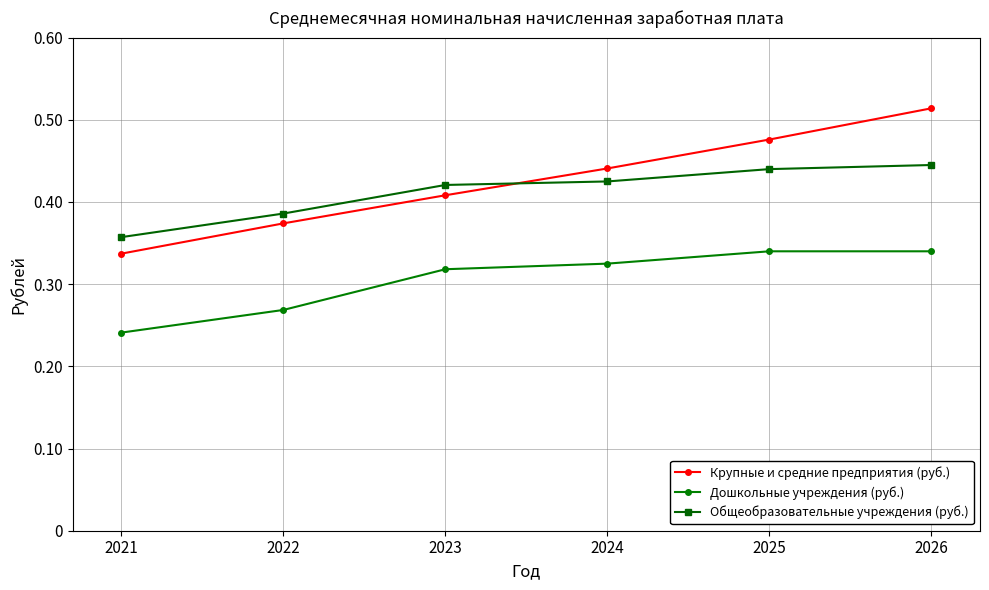

What is the sum of the Общеобразовательные учреждения (руб.) values at 2026 and 2023?

0.9